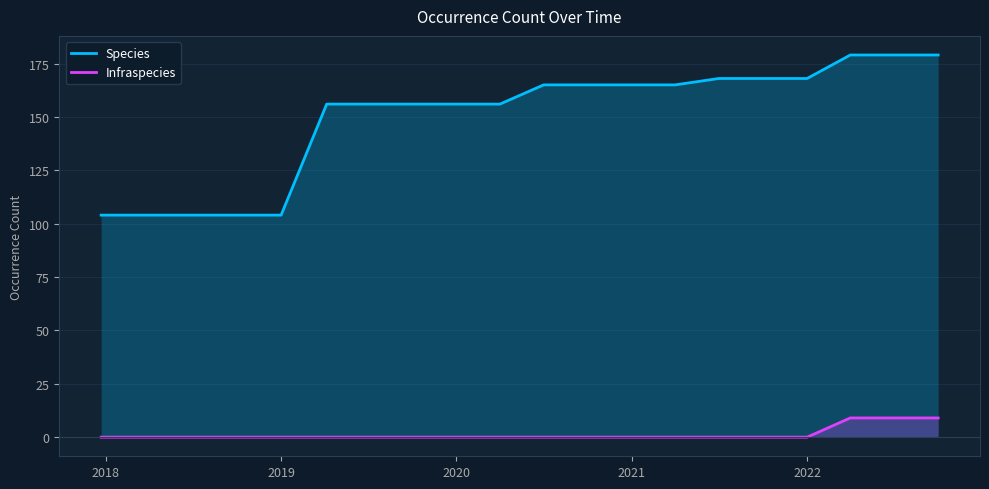

Reading right to left, transcribe all the data shown in this chart.

Species: 179	179	179	168	168	168	165	165	165	165	156	156	156	156	156	104	104	104	104	104
Infraspecies: 9	9	9	0	0	0	0	0	0	0	0	0	0	0	0	0	0	0	0	0